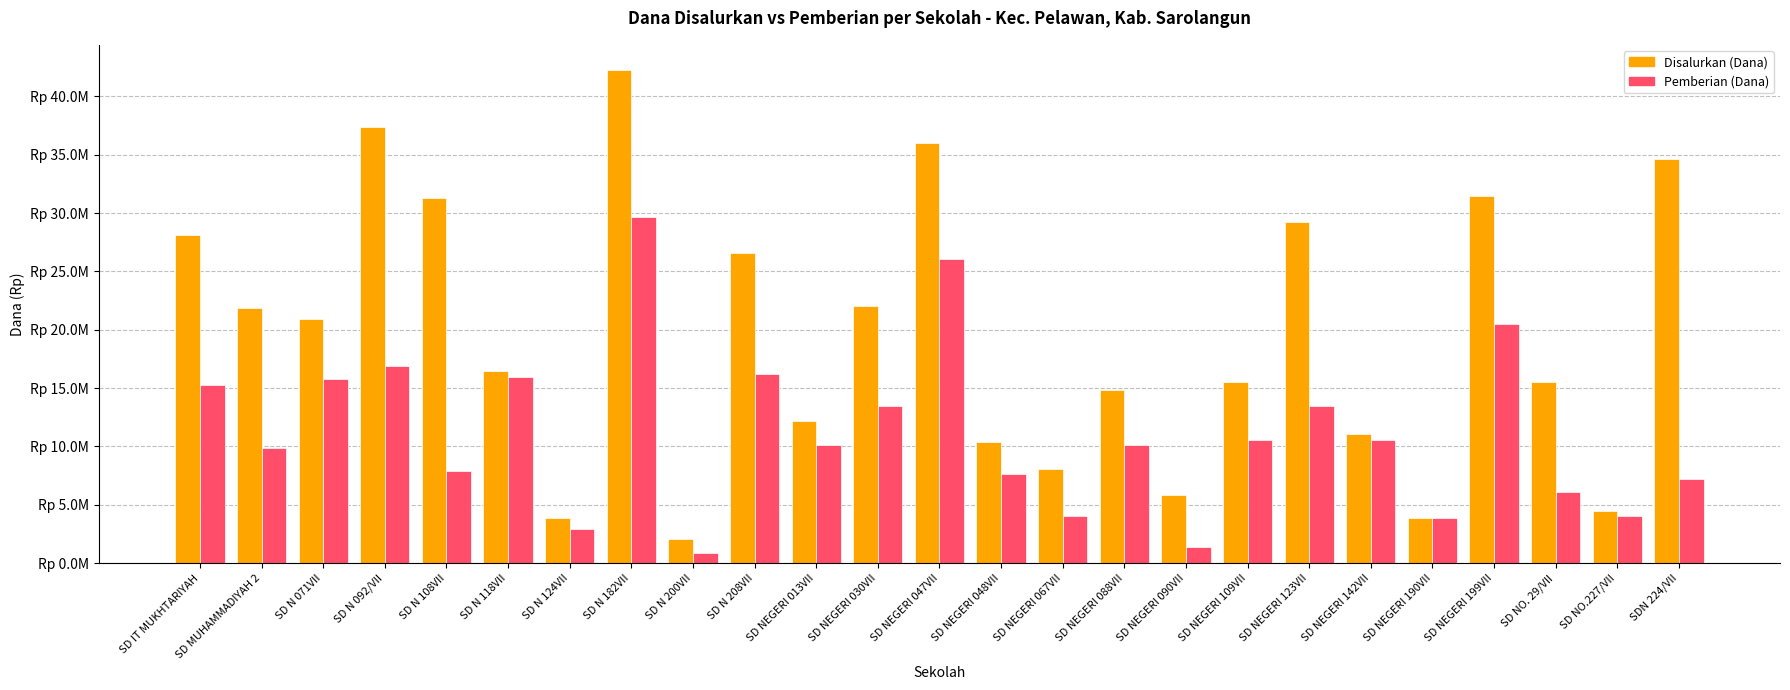

At which category is the sum across all series the highest?

SD N 182VII